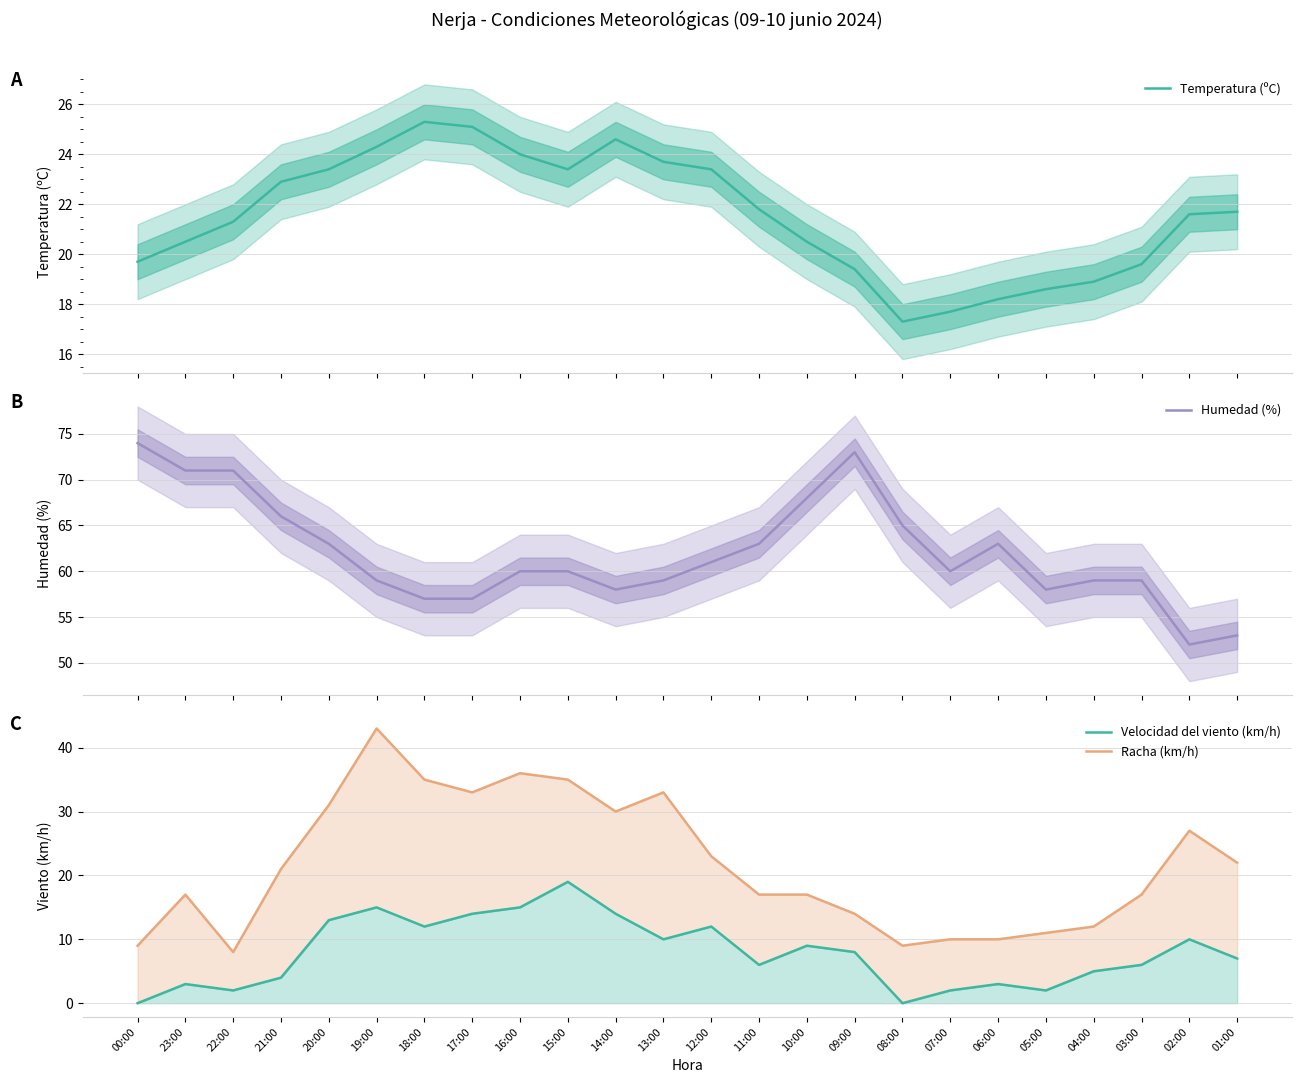

List the series in order of their peak value, highest first.

Humedad (%), Racha (km/h), Temperatura (ºC), Velocidad del viento (km/h)